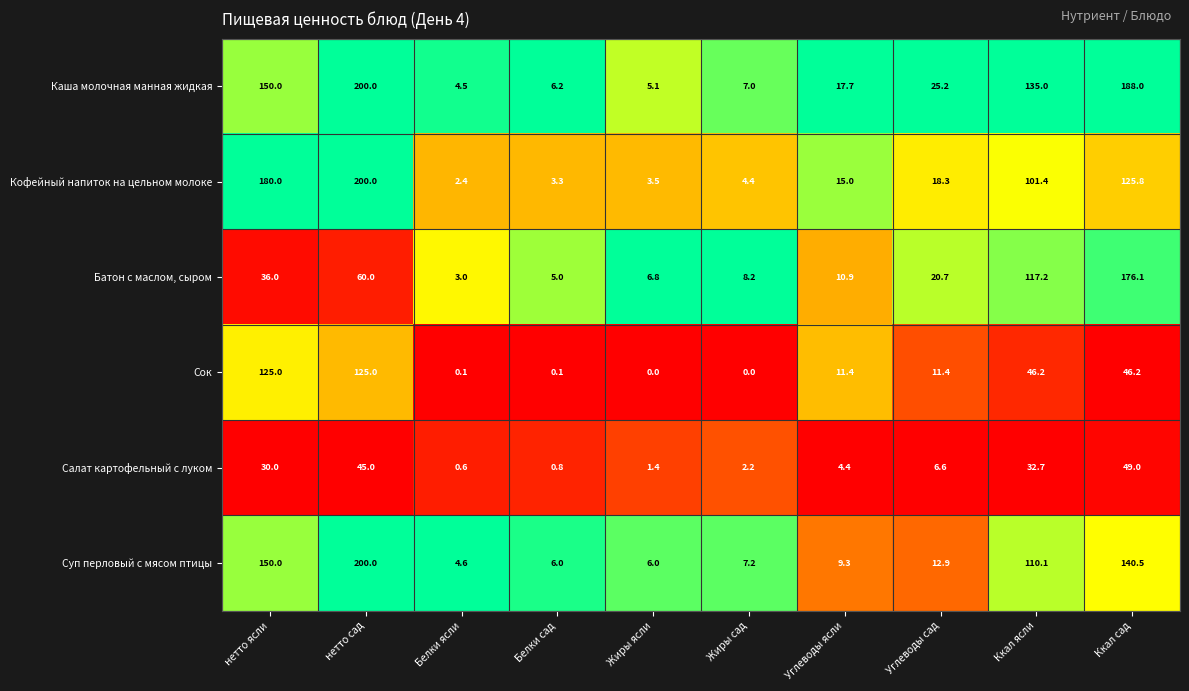

How many values in the Батон с маслом, сыром series are below 20?

5